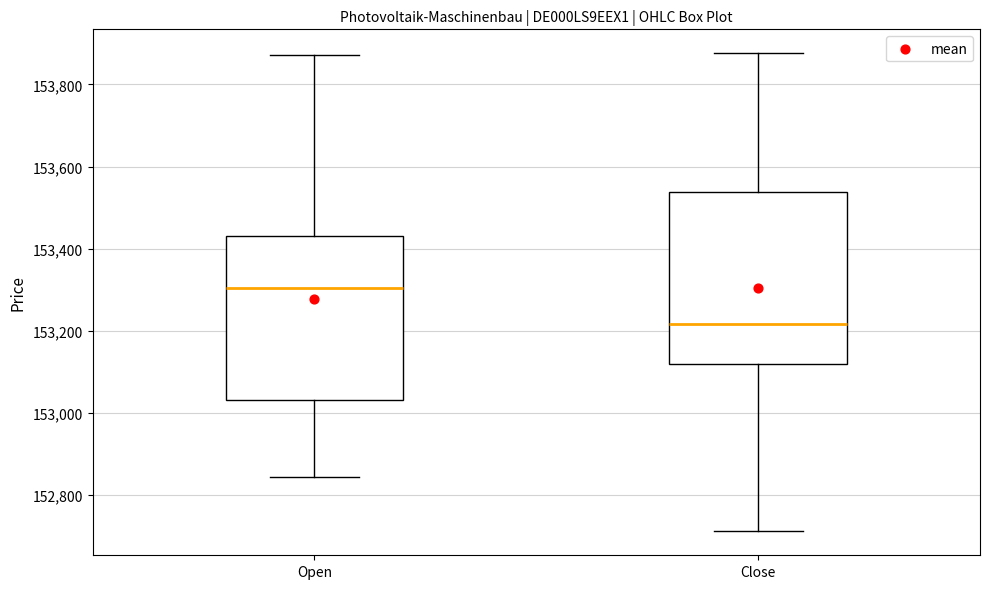

Reading left to right, read every box against the y-axis: the position of its median line, the range the box covers, and the ends of its whiskers. The values are not printed on the chart, so give them approximately, as read against the axis.

Open: median 153300, box 153040 to 153440, whiskers 152840 to 153880
Close: median 153220, box 153120 to 153540, whiskers 152720 to 153880